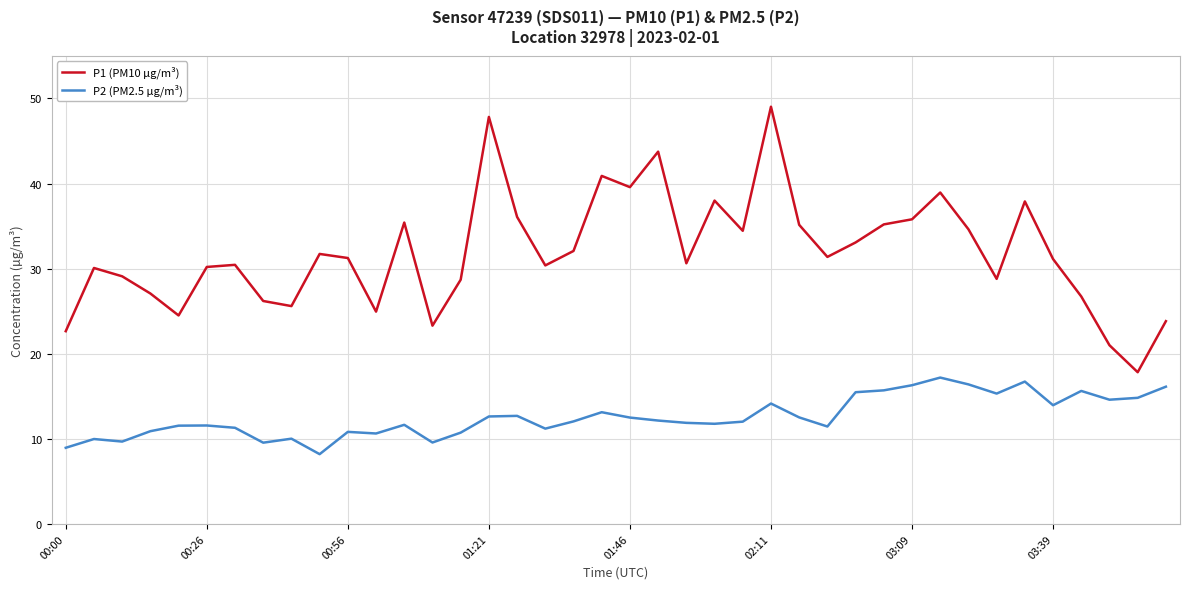

Which series has the largest total across all categories?

P1 (PM10 µg/m³)